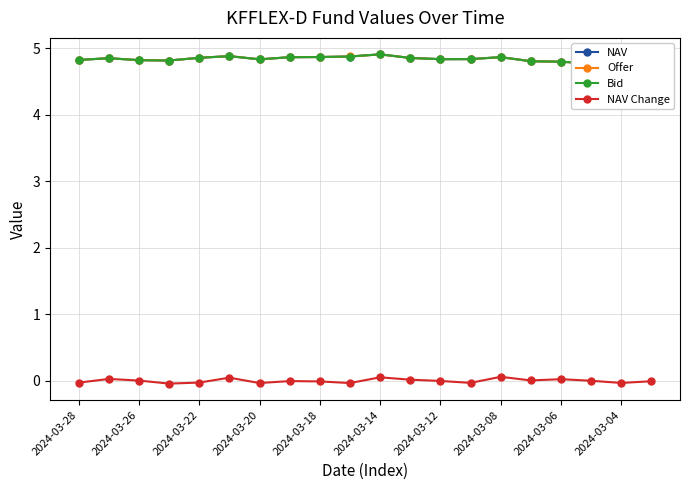

In NAV, how many points are lower than both neighbors (excluding endpoints)?

4